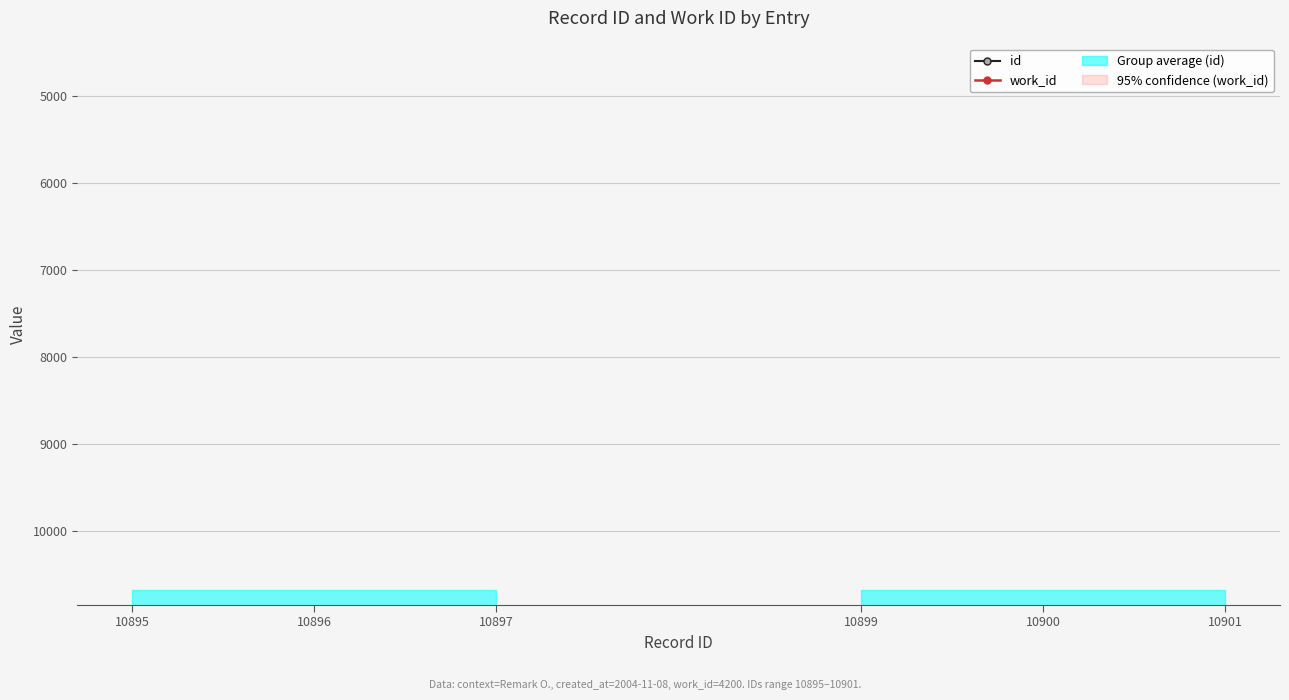

What value does the id series have at 10899?

10899